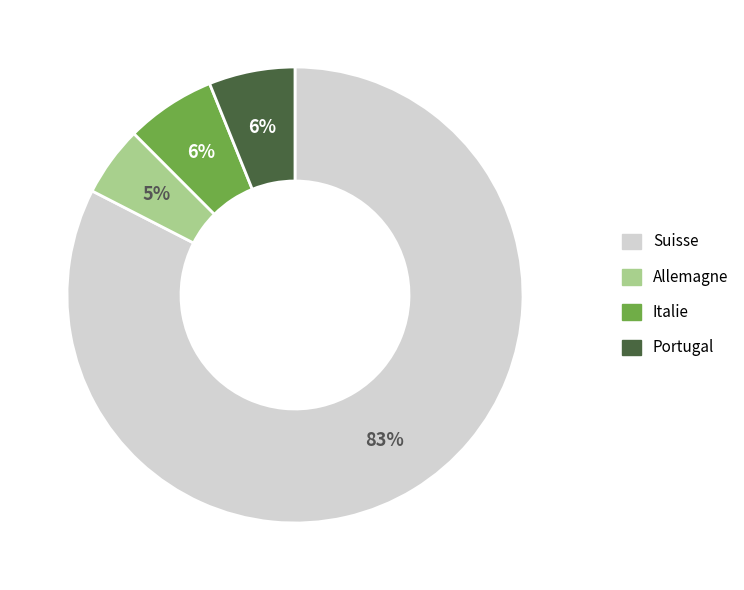

Does any single category account for the majority?

Yes